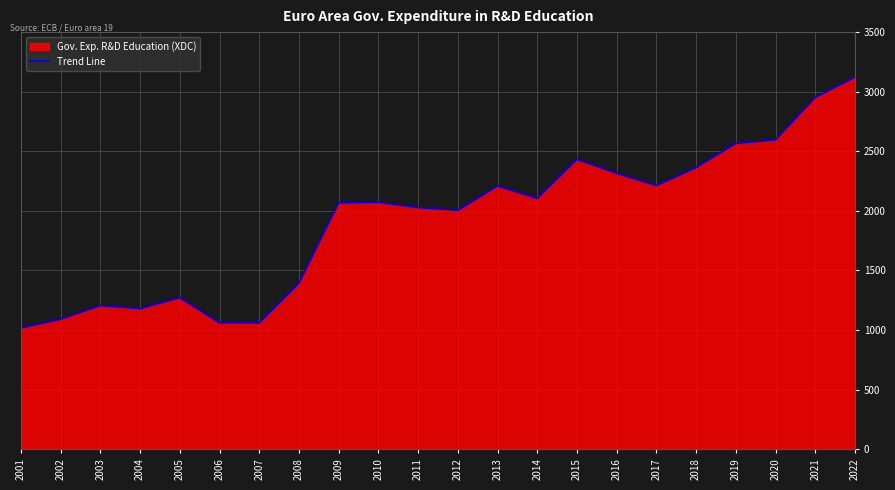

True or false: the data has more than 2 interior local peaks.

True